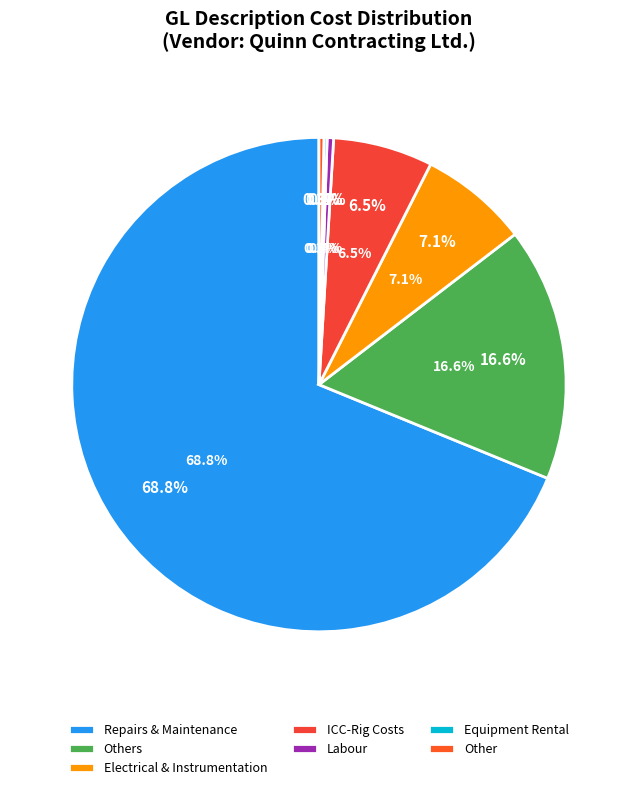

Is there any slice that represents more than half of the pie?

Yes